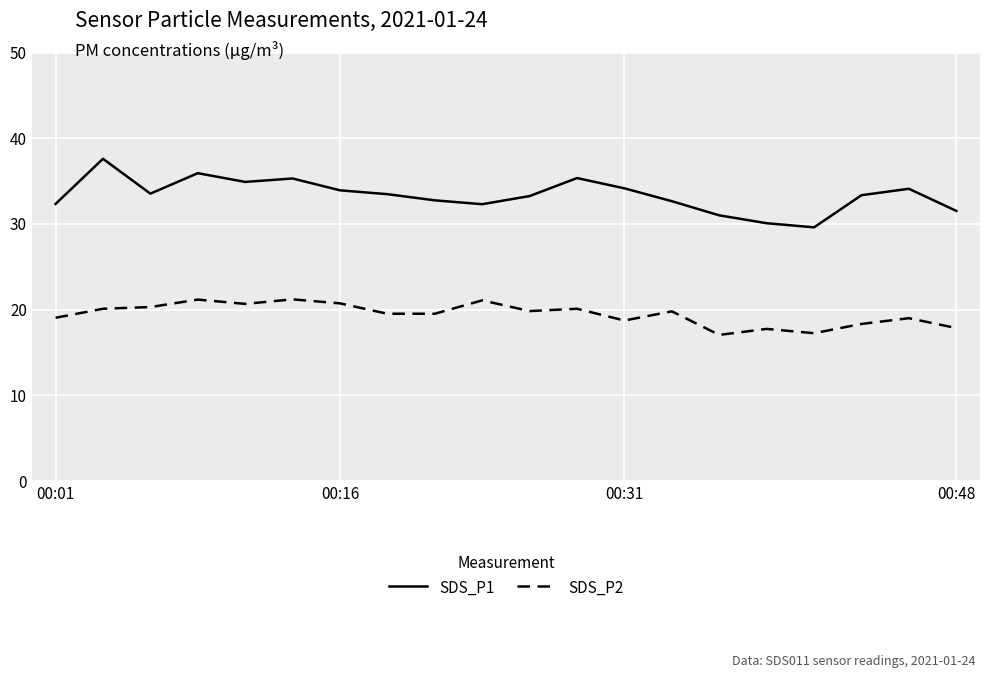

True or false: SDS_P1 and SDS_P2 cross at least once.

False